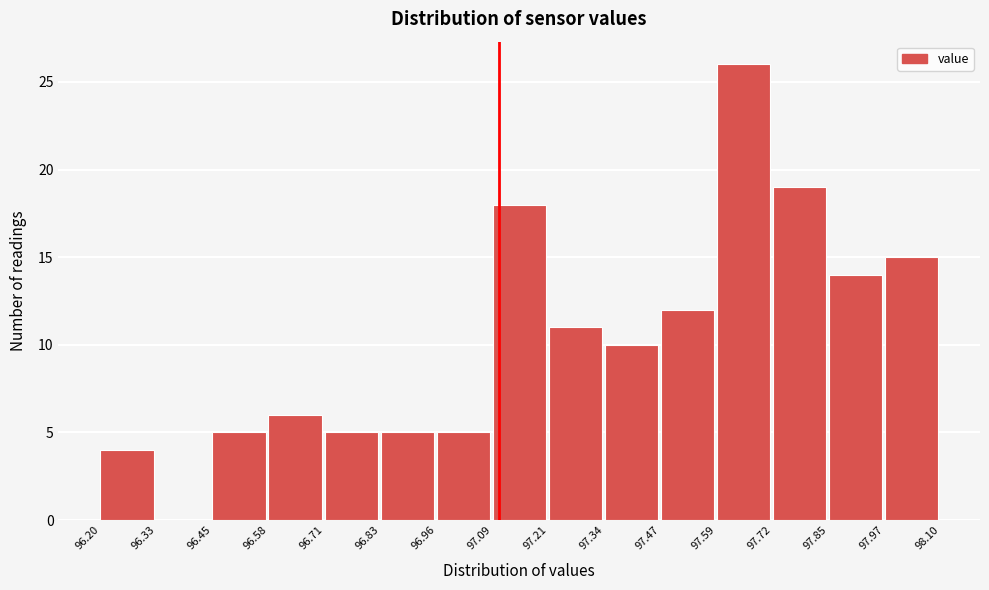

Reading left to right, list every bar in this chart as the range it spans on the x-axis followed by its height. The values are not printed on the chart, so give them approximately, as read against the axis.

96.20 to 96.33: 4
96.33 to 96.45: 0
96.45 to 96.58: 5
96.58 to 96.71: 6
96.71 to 96.83: 5
96.83 to 96.96: 5
96.96 to 97.09: 5
97.09 to 97.21: 18
97.21 to 97.34: 11
97.34 to 97.47: 10
97.47 to 97.59: 12
97.59 to 97.72: 26
97.72 to 97.85: 19
97.85 to 97.97: 14
97.97 to 98.10: 15